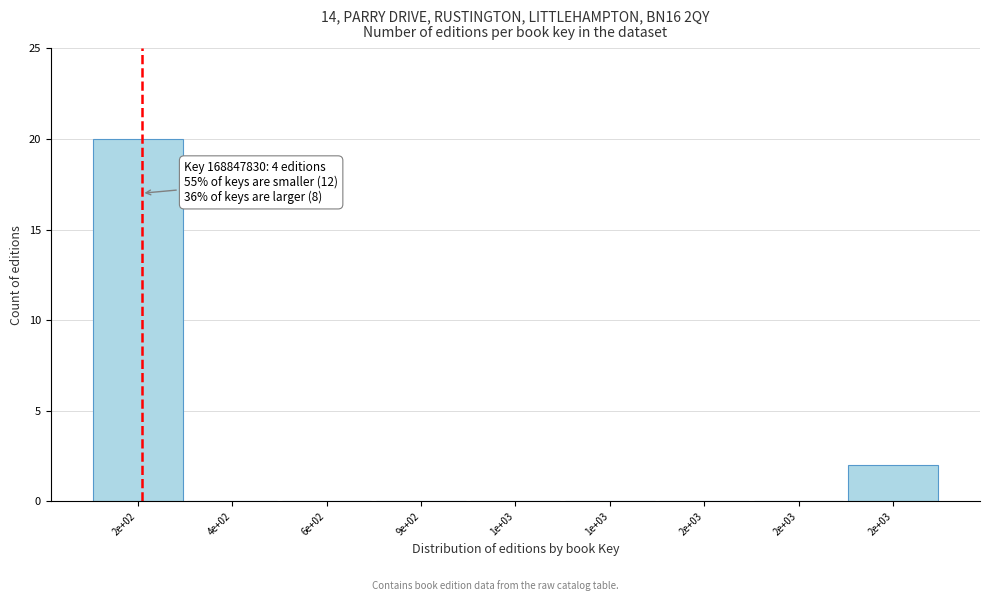

Count the number of categories in the chart.

9